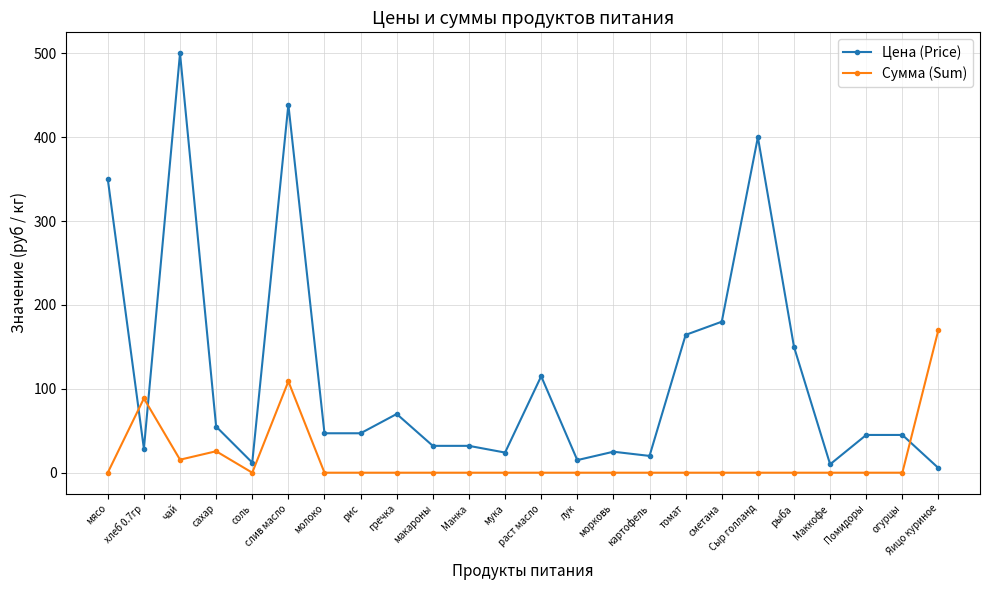

The Цена (Price) series shows 500.0 at чай. True or false?

True